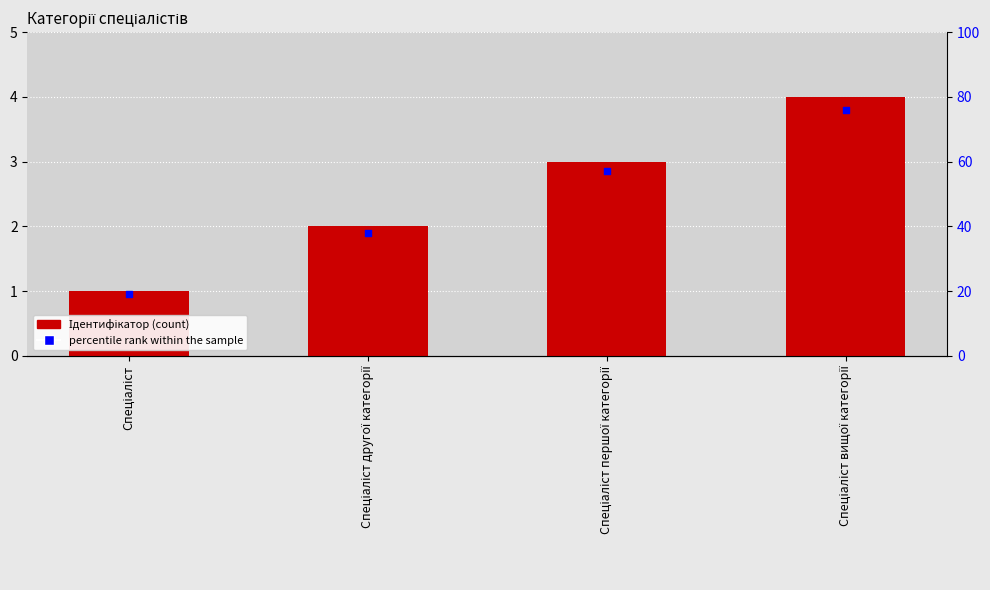

Which series has the largest total across all categories?

percentile rank within the sample